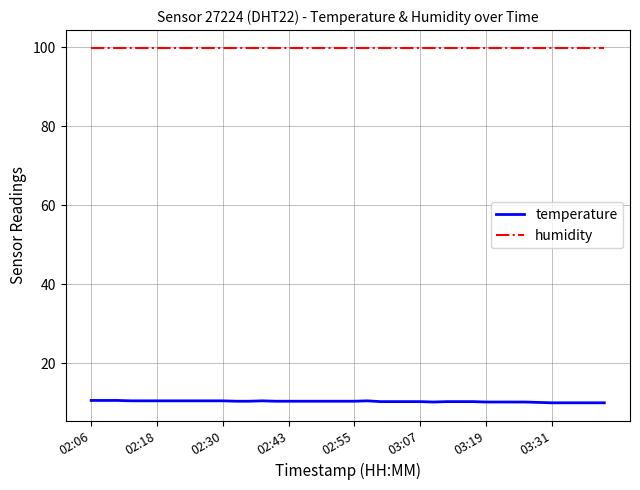

What is the minimum value for temperature?

10.0